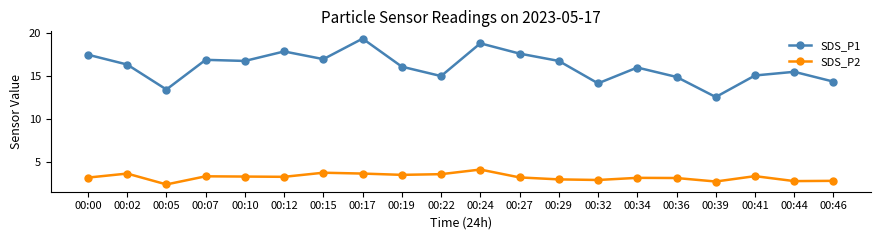

Which series has the widest spread of values?

SDS_P1